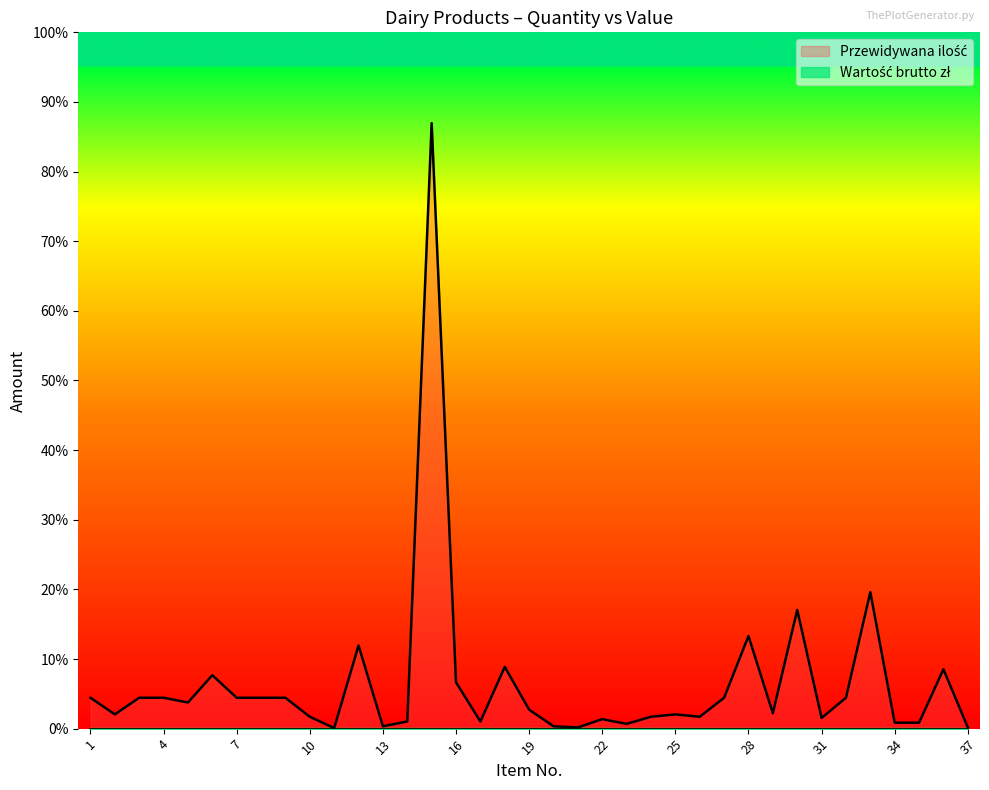

Does the chart display data point markers on the line(s)?

No